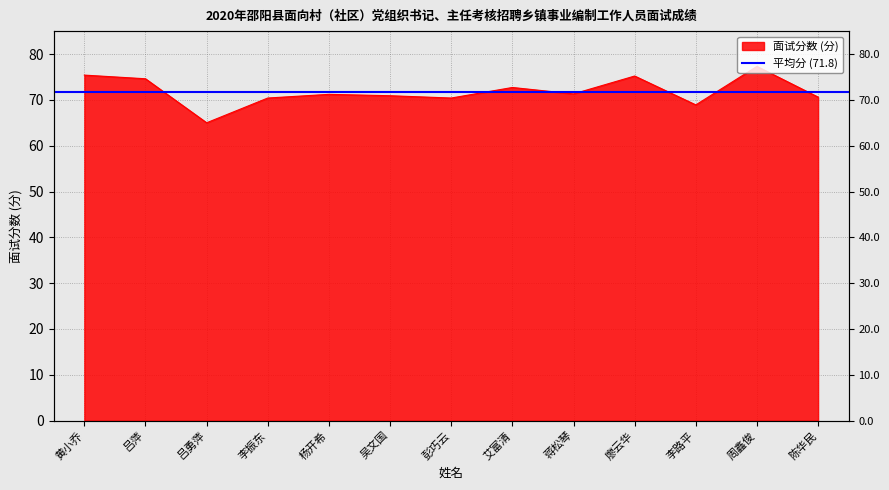

What position from the left is 吕勇萍?

3